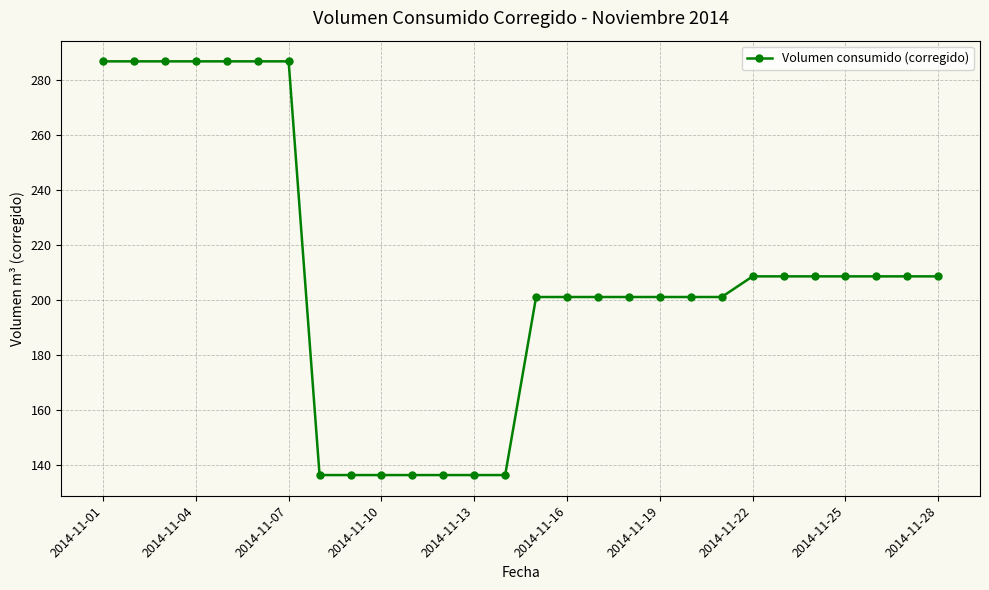

What is the smallest value displayed?

136.3